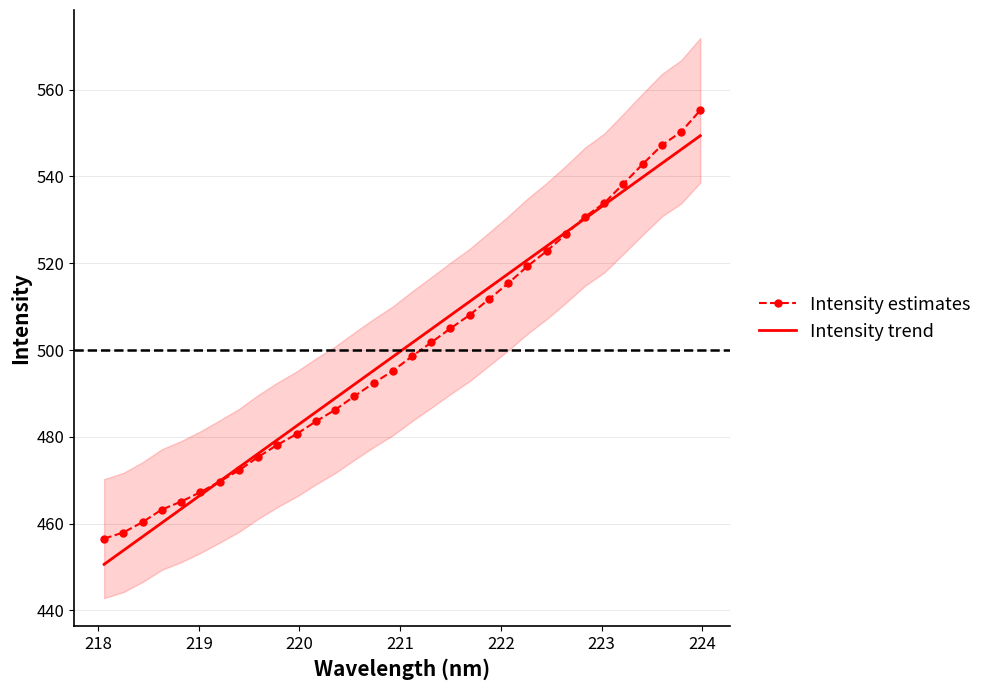

Is the value of Intensity estimates at 12 greater than the value of Intensity trend at 30?

No